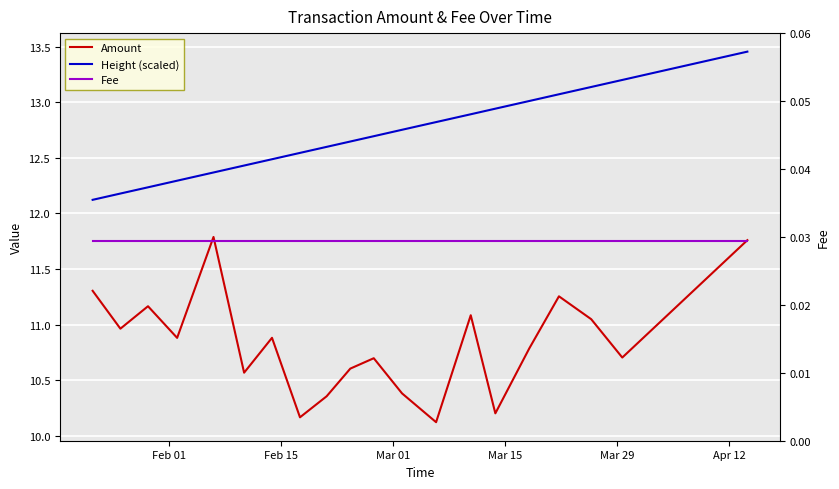

In Amount, how many points are lower than both neighbors (excluding endpoints)?

7